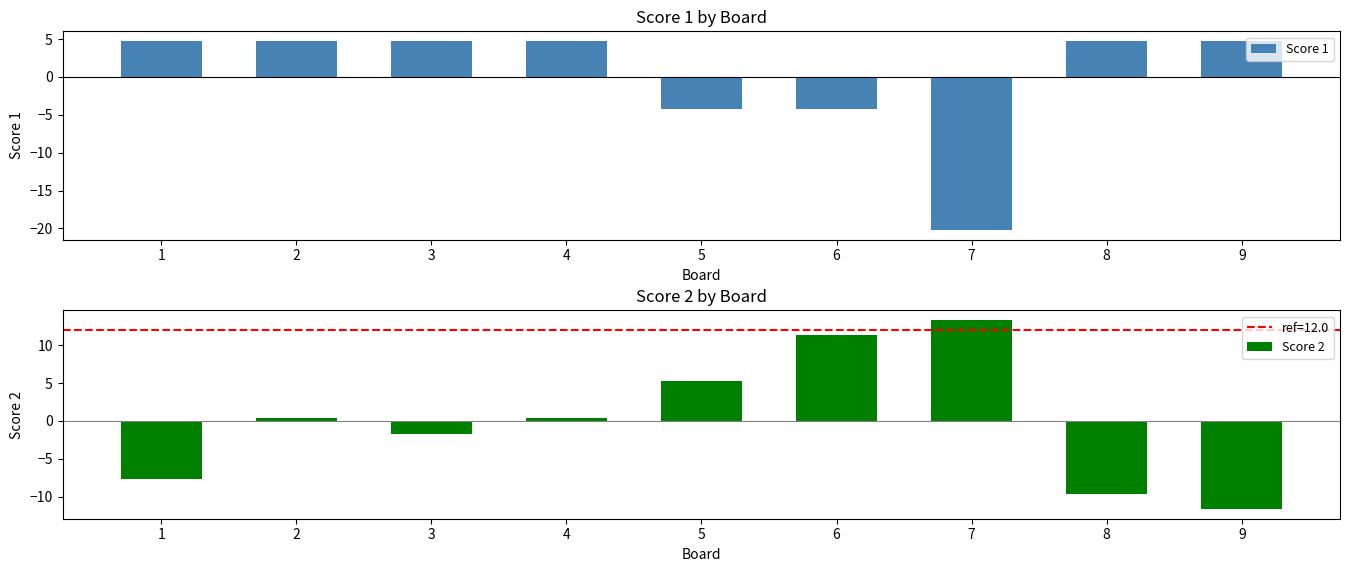

Which series has the largest range (max minus min)?

Score 1